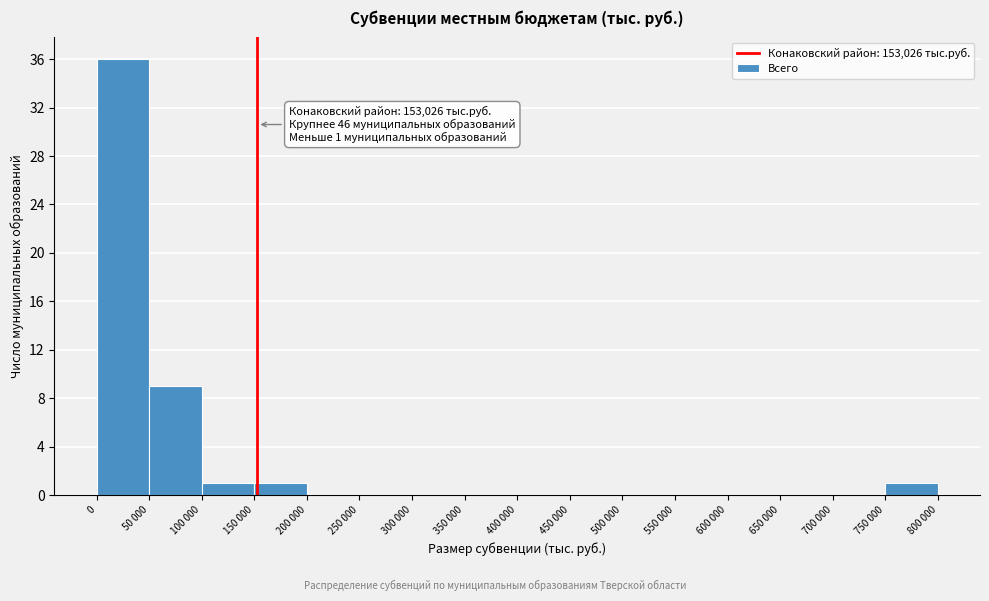

Reading right to left, list all the values displayed in this chart.

750 000=1	700 000=0	650 000=0	600 000=0	550 000=0	500 000=0	450 000=0	400 000=0	350 000=0	300 000=0	250 000=0	200 000=0	150 000=1	100 000=1	50 000=9	0=36